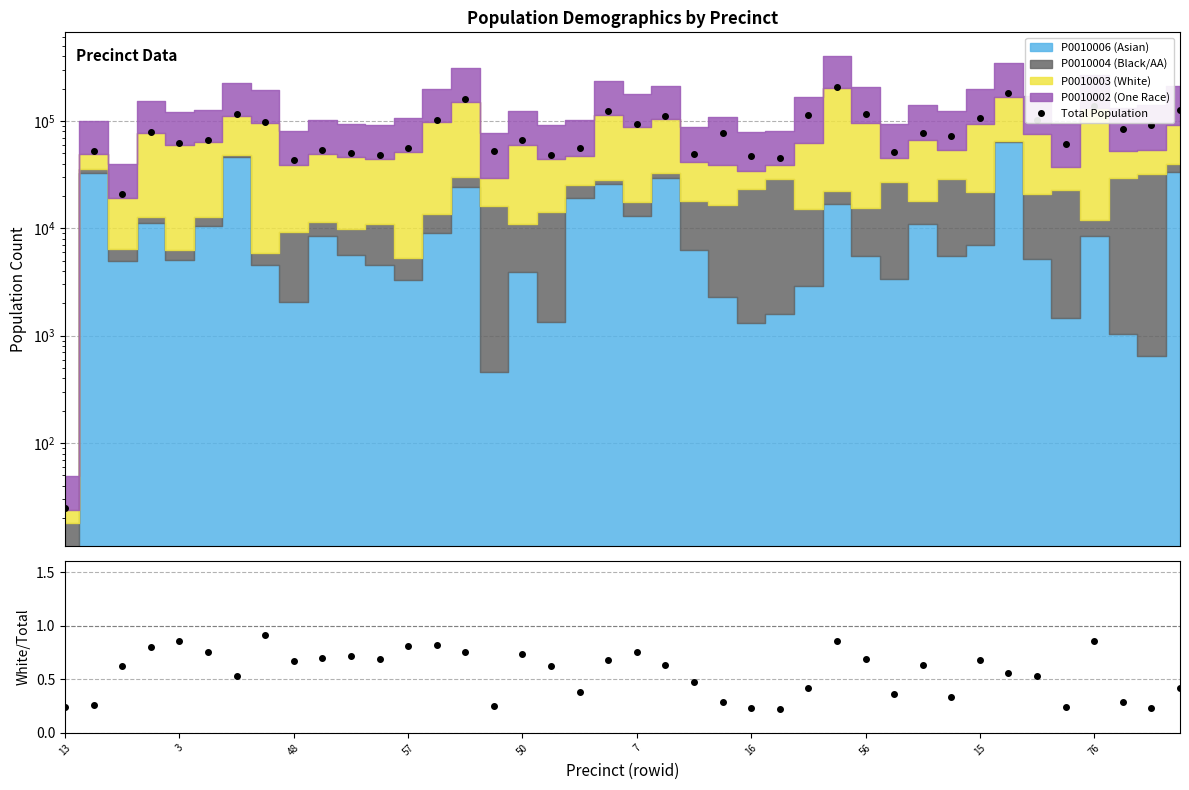

The Total Population series shows 48196.0 at 11. True or false?

True